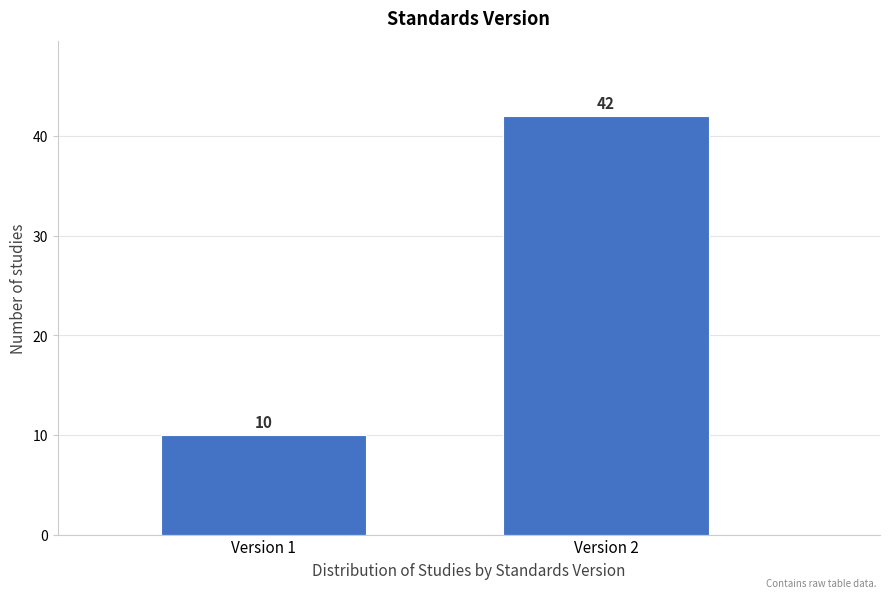

Reading left to right, extract all data points from this chart.

Version 1=10	Version 2=42